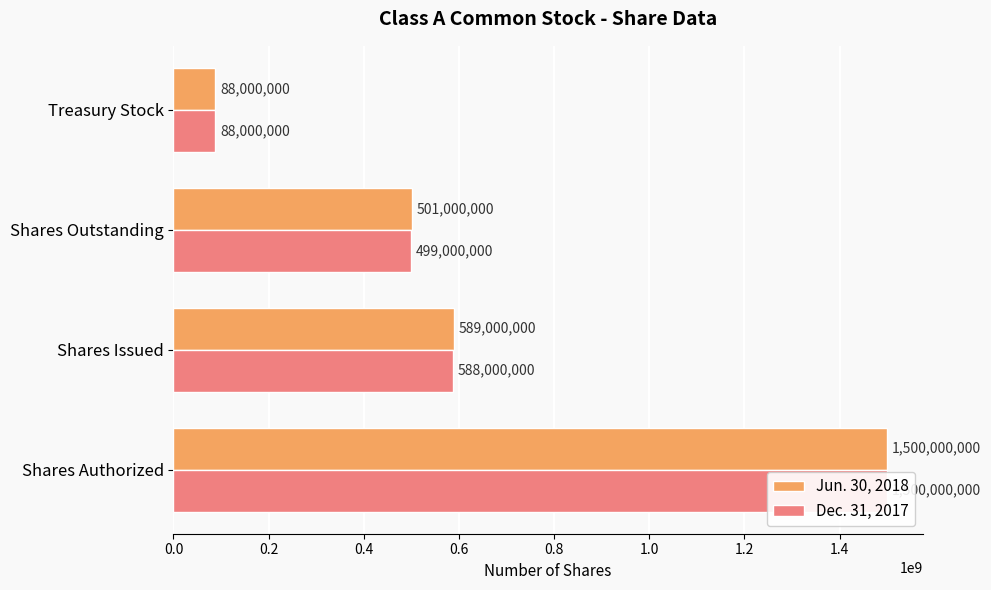

True or false: Jun. 30, 2018 has a value of 260892960 at Shares Issued.

False